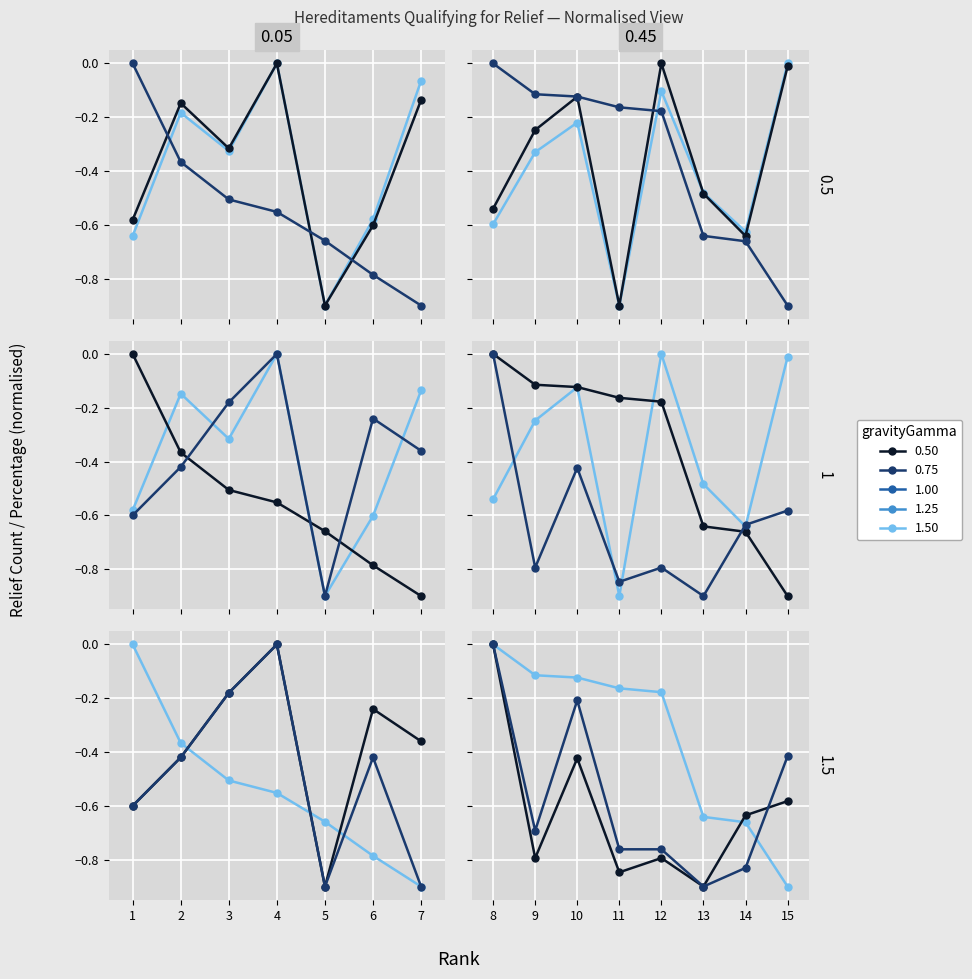

What is the difference between the Mandatory Relief values at 9 and 15?

0.3